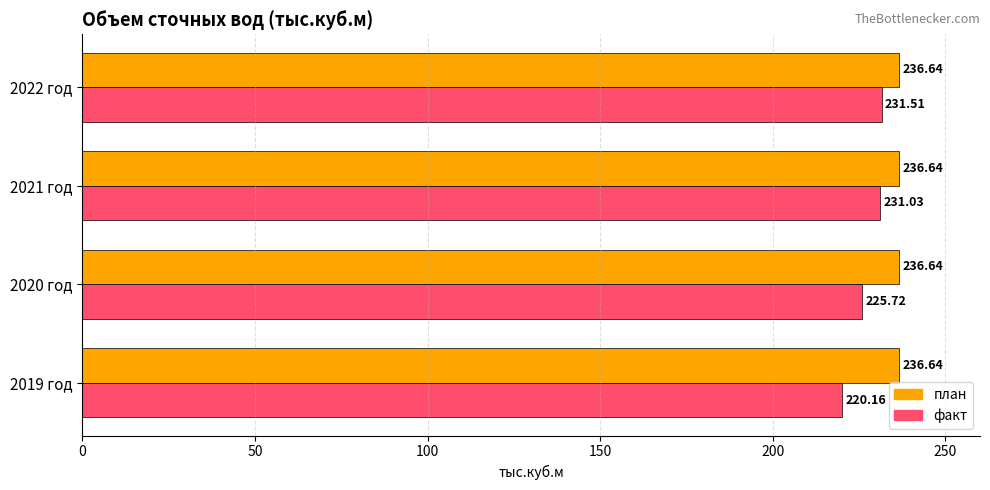

At how many categories does at least one series exceed 225?

4